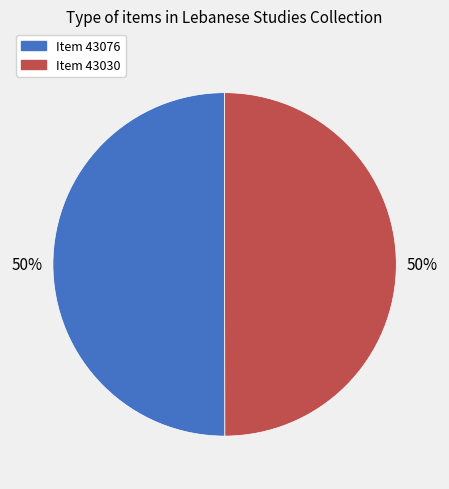

To the nearest percent, what is the average slice percentage?

50%